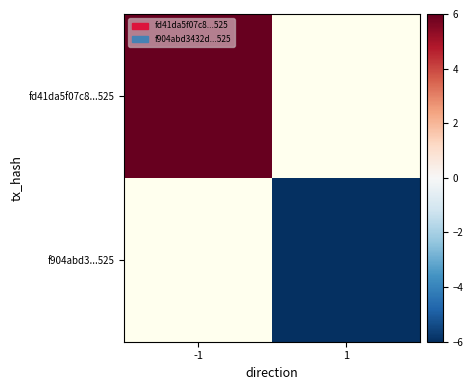

Rank the categories by f904abd3...525 value from highest to lowest.

-1, 1